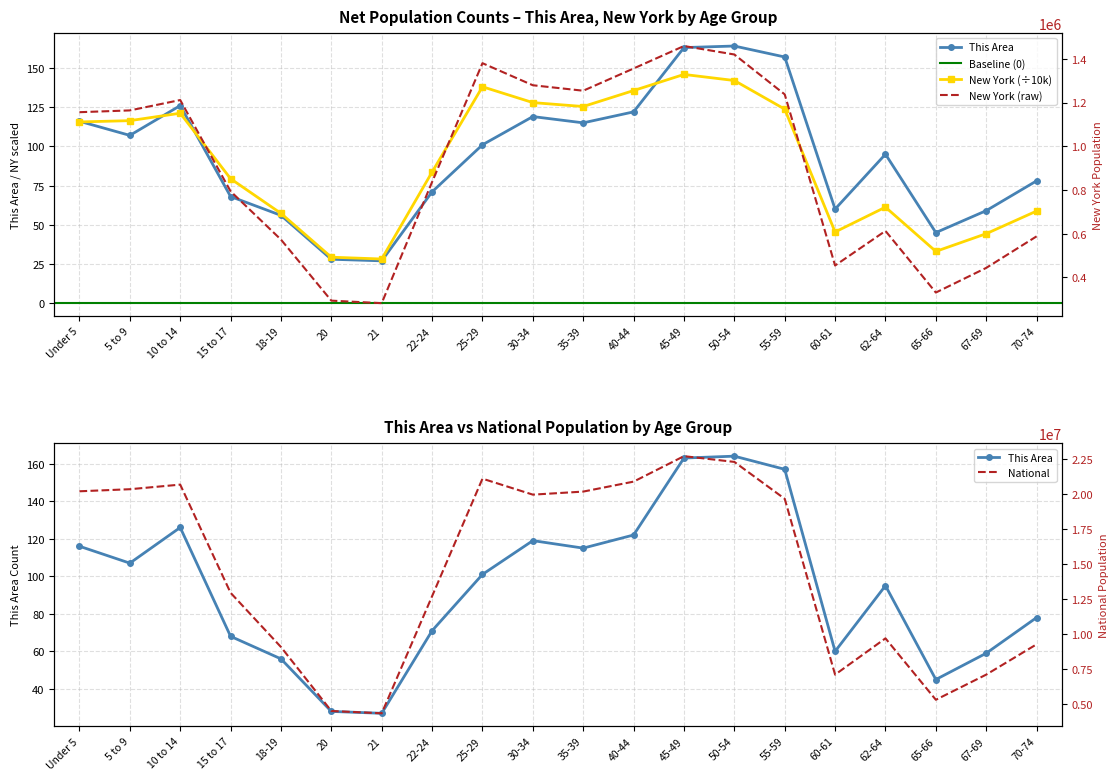

True or false: This Area has a value of 27 at 21.

True